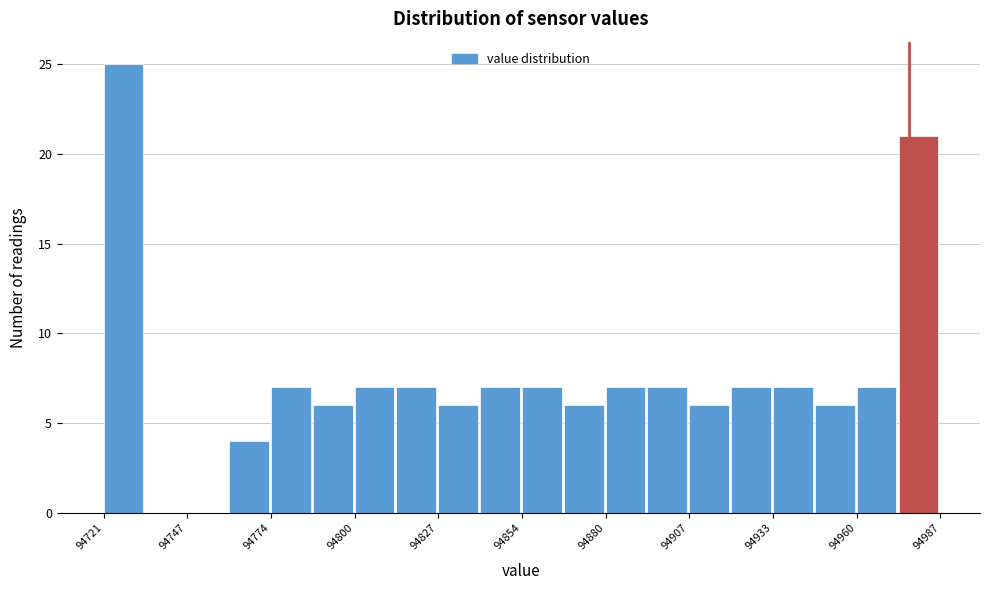

Read against the x-axis, roughly where is the centre of the tallest bar?

94725